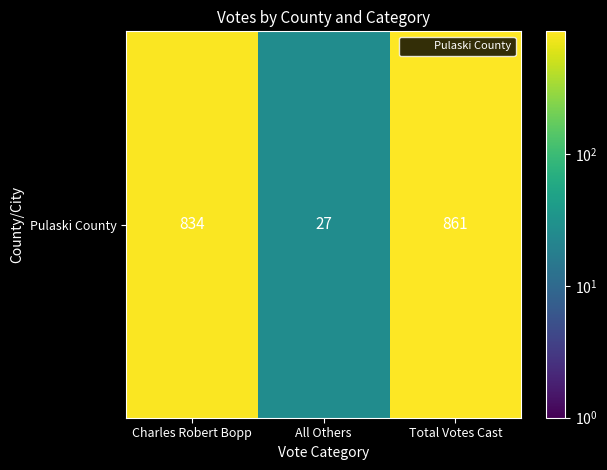

How many values exceed 834?

1